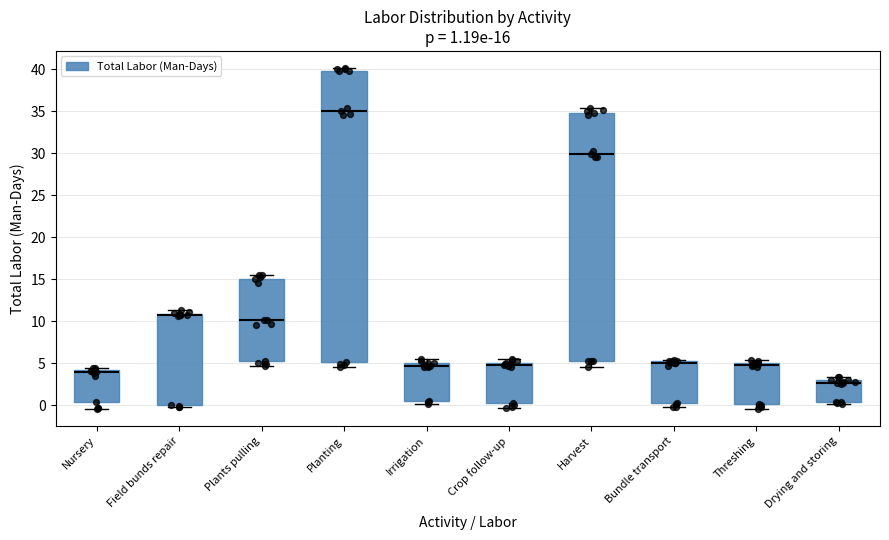

Comparing the boxes themselves (not the whiskers), which one is the tallest?

Planting